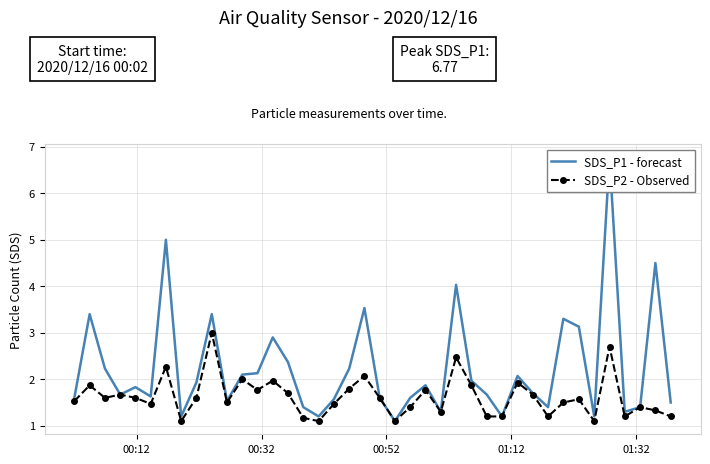

What is the value of the SDS_P2 - Observed point at the 9th from the left?

1.6